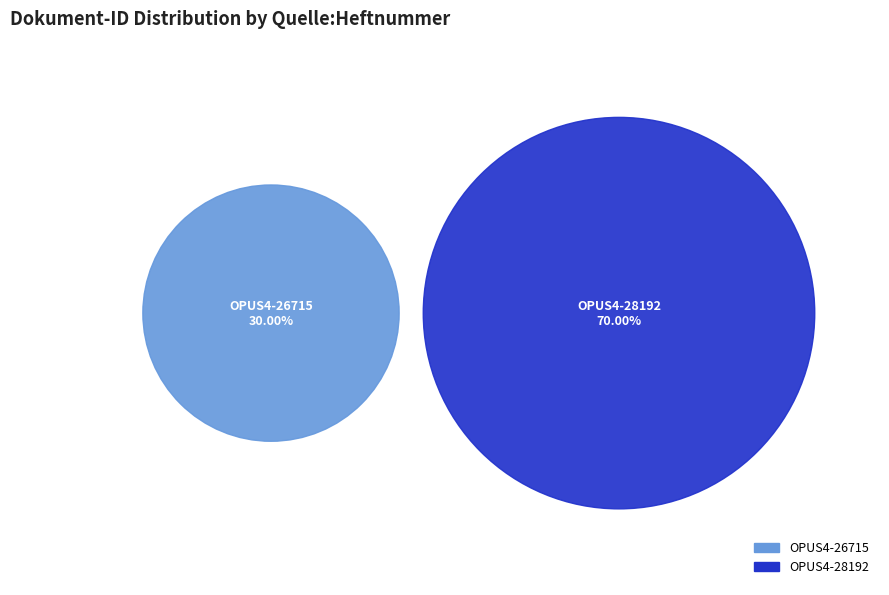

What is the largest slice in the pie chart?

OPUS4-28192